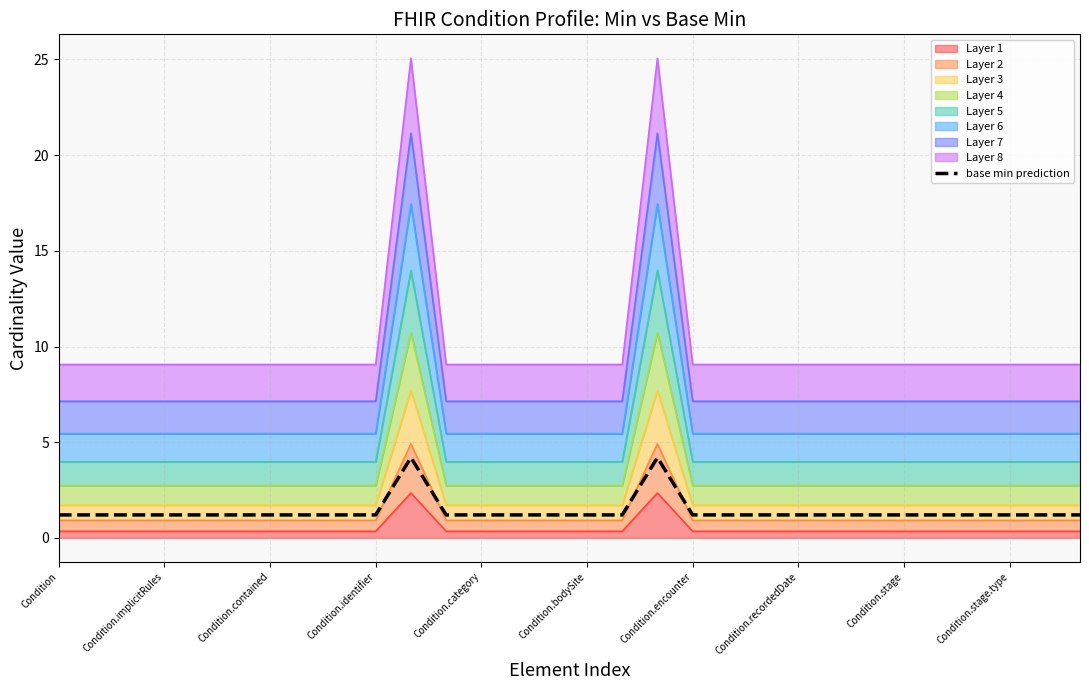

What is the value of the 13th point from the left?

1.2